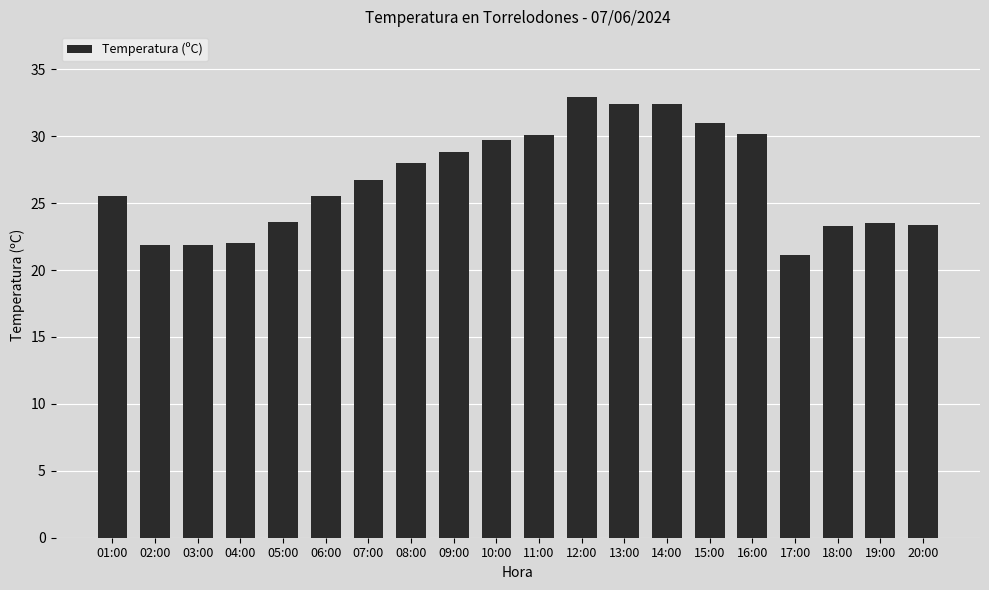

The chart shows a value of 28.8 at 09:00. True or false?

True